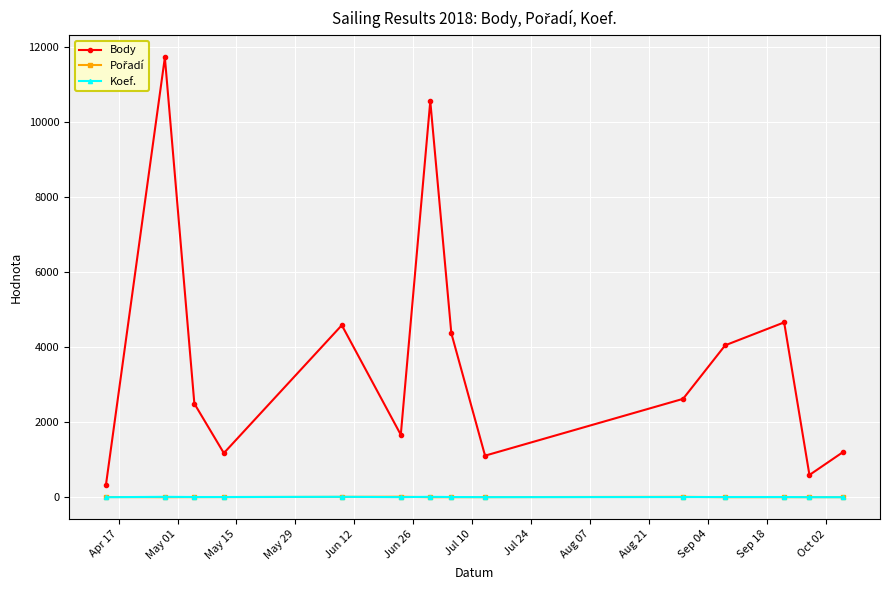

What is the maximum value shown in the chart?

11713